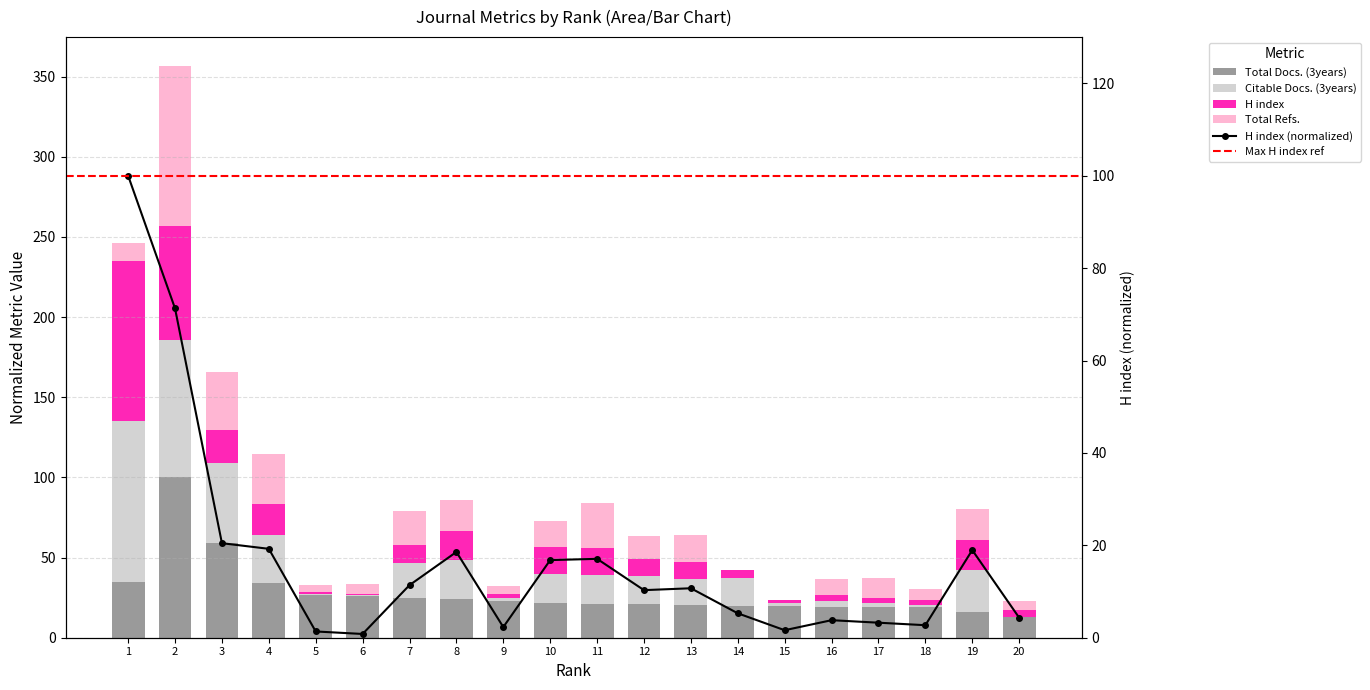

Reading left to right, transcribe all the data shown in this chart.

Total Docs. (3years): 34.9	100.0	58.9	34.4	26.6	25.9	25.0	23.8	23.0	21.4	21.3	20.8	20.5	20.0	19.5	19.5	19.4	18.9	15.9	12.7
Citable Docs. (3years): 100.0	85.6	50.2	29.4	0.7	0.8	21.4	24.5	2.0	18.1	17.8	17.7	16.2	17.1	2.3	3.6	2.3	1.7	26.3	0.4
H index: 100.0	71.3	20.5	19.2	1.4	0.8	11.4	18.6	2.3	16.8	17.1	10.3	10.7	5.3	1.6	3.8	3.3	2.7	19.0	4.3
Total Refs.: 11.4	100.0	36.4	31.6	4.4	6.0	21.3	19.3	4.7	16.6	27.8	14.8	16.6	0.0	0.0	9.9	12.3	7.2	19.2	5.6